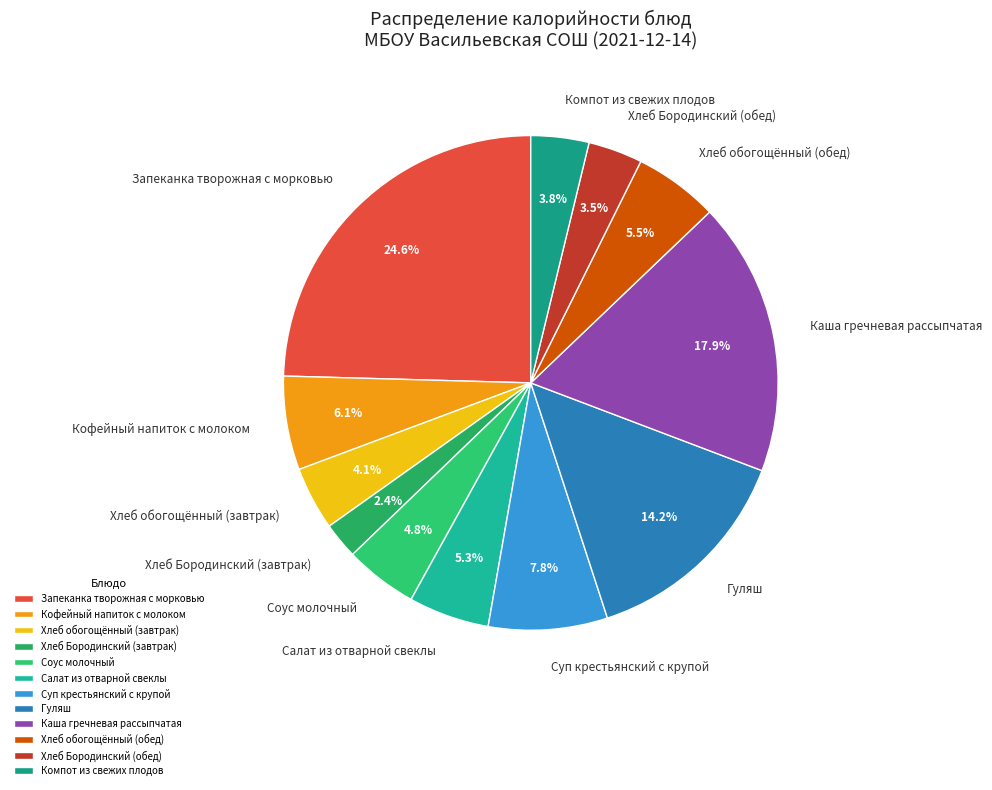

Between Суп крестьянский с крупой and Каша гречневая рассыпчатая, which is larger?

Каша гречневая рассыпчатая